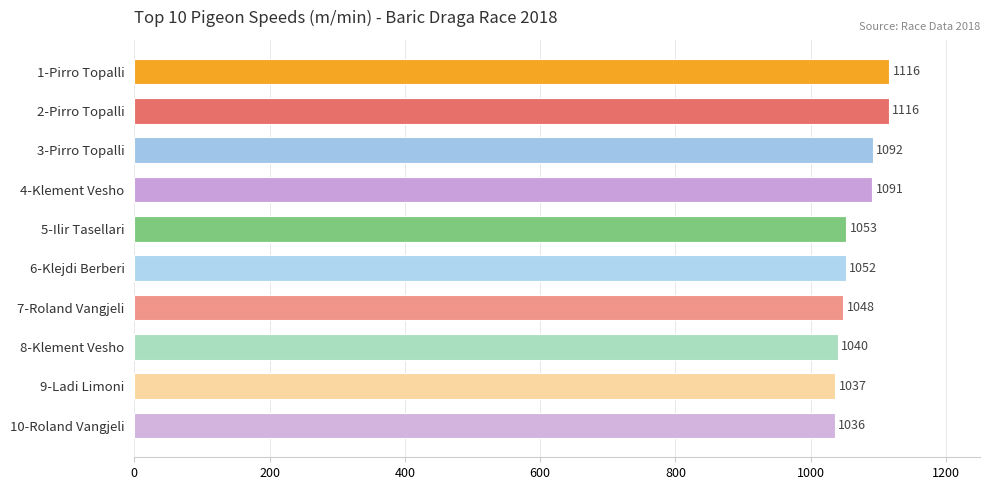

True or false: the data shows 1052.5 at 5-Ilir Tasellari.

True